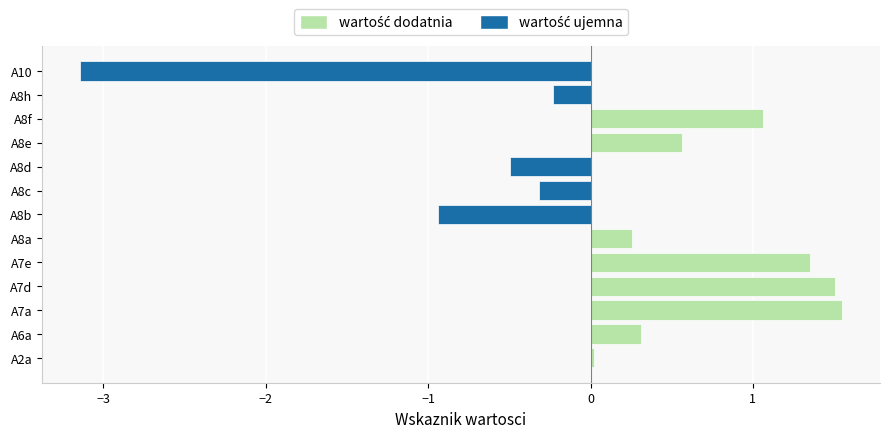

Which label corresponds to the largest value in the chart?

A7a